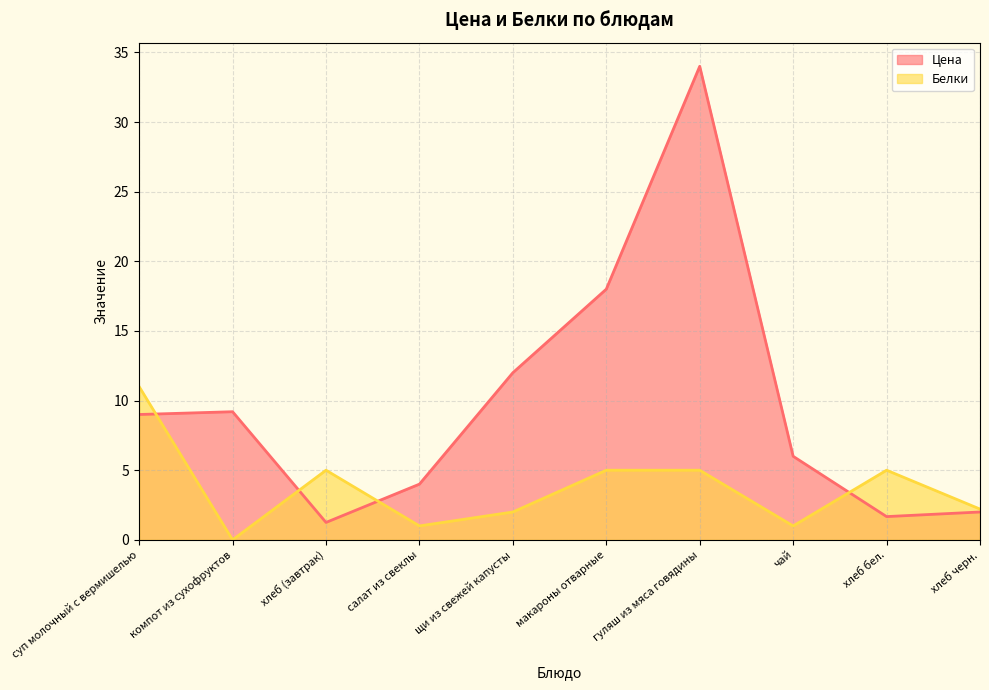

Rank the series by their average value, from lowest to highest.

Белки, Цена